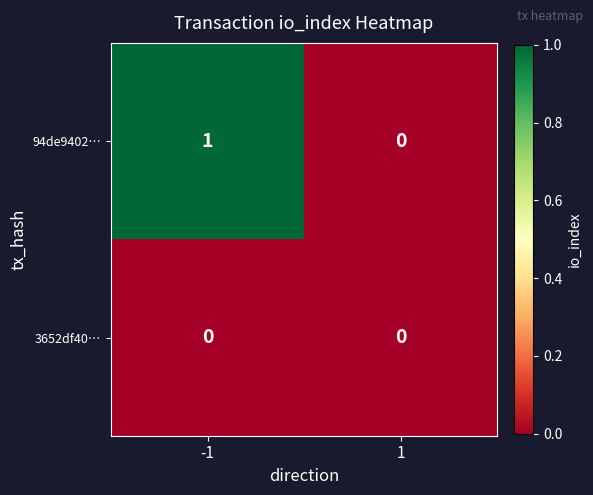

The value of 94de9402… at 1 is 0. True or false?

True